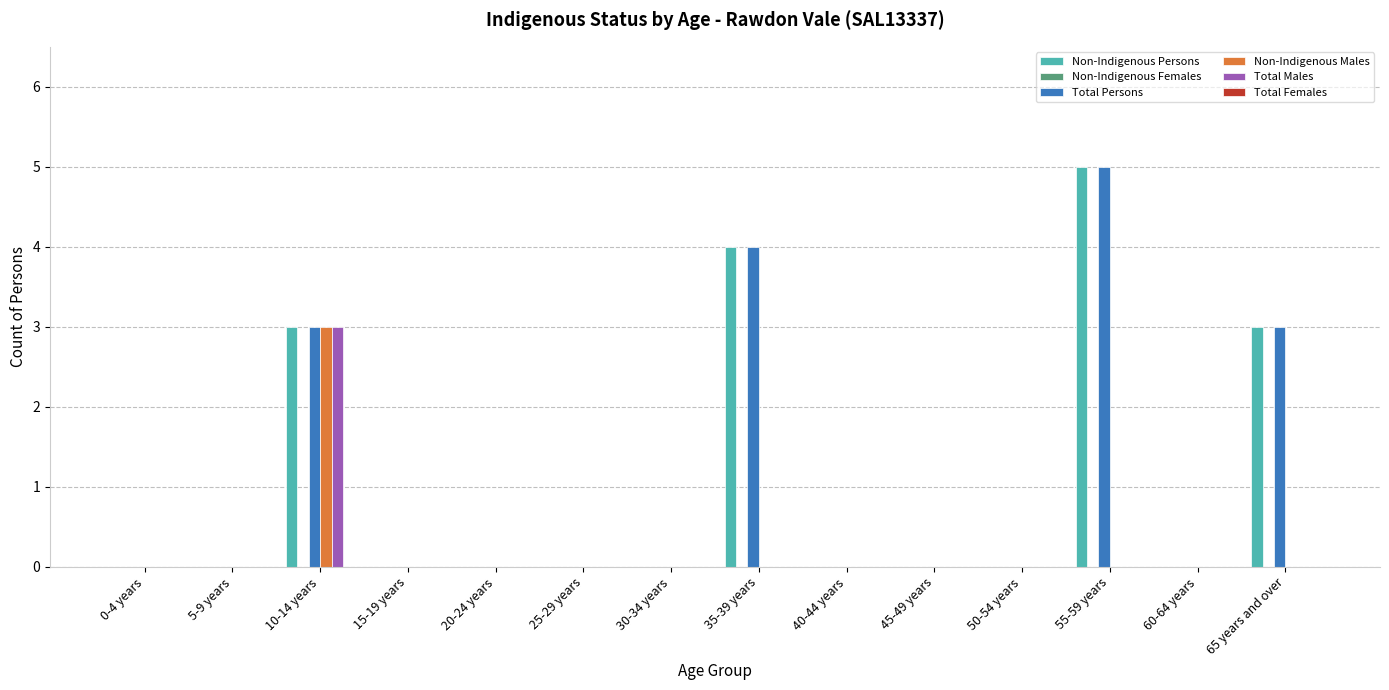

What is the sum of the Non-Indigenous Persons values at 10-14 years and 15-19 years?

3